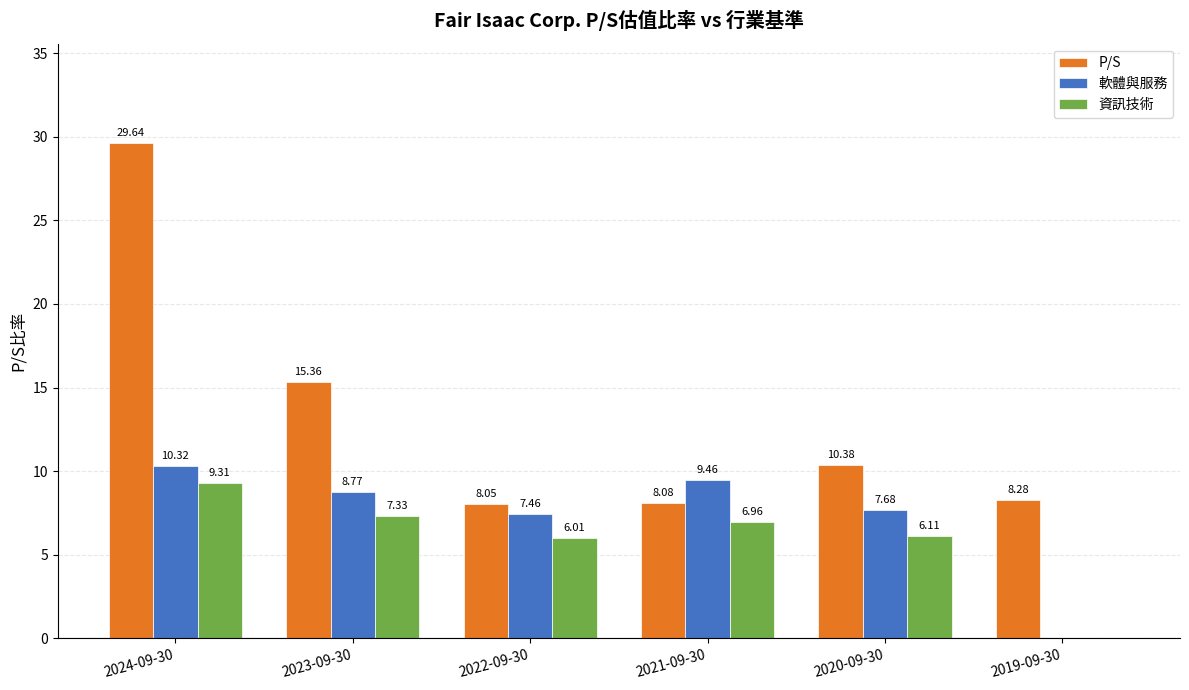

Between 2022-09-30 and 2020-09-30, which series saw the biggest shift?

P/S